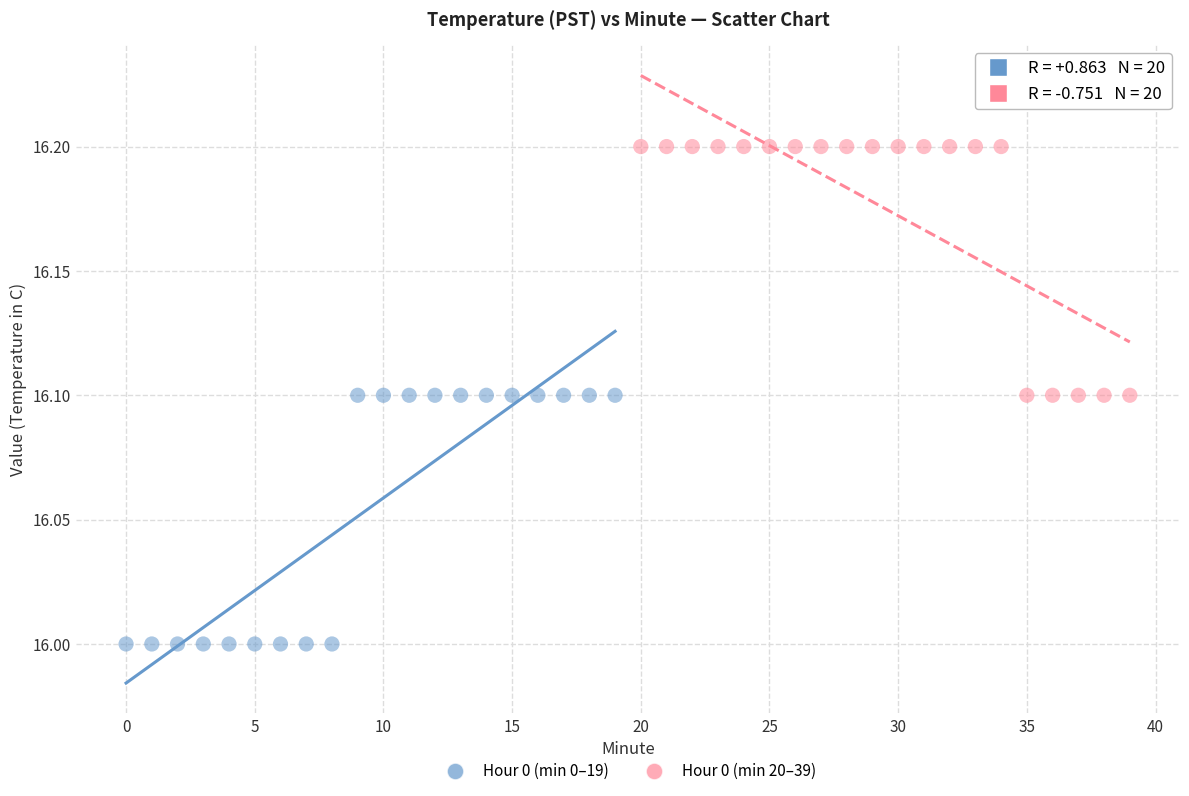

Which series reaches the maximum Y coordinate?

Hour 0 (min 20–39)